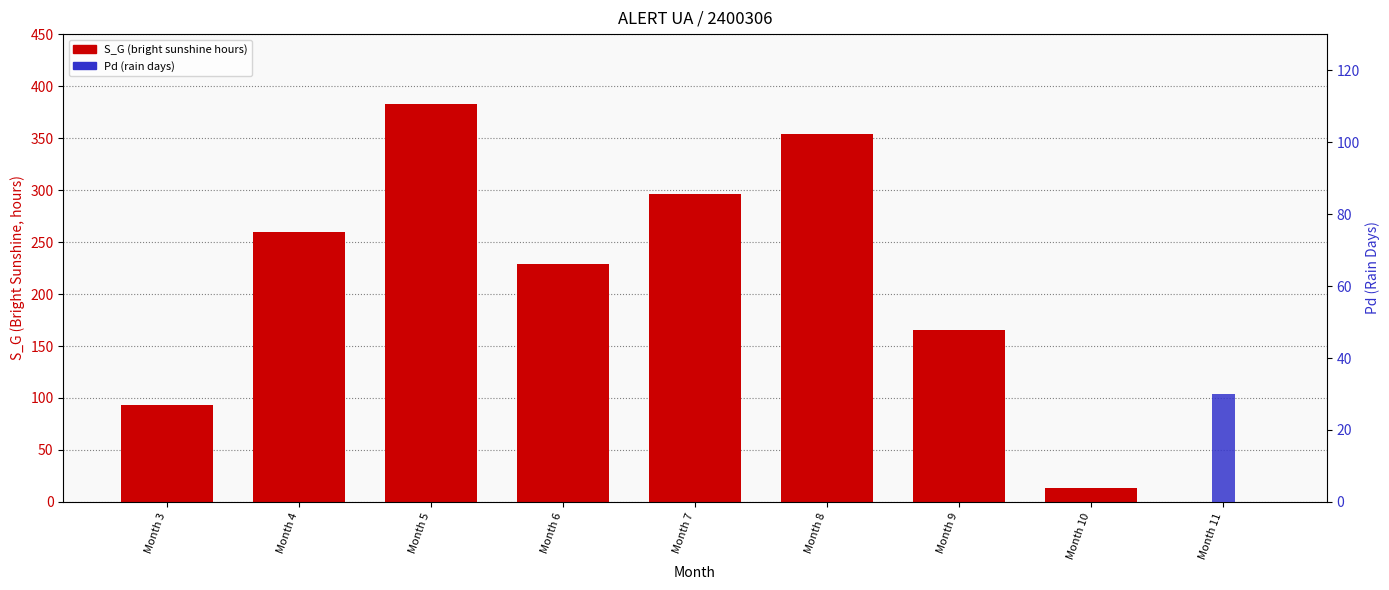

Reading left to right, list all the values displayed in this chart.

S_G (bright sunshine hours): Month 3=93.7	Month 4=259.4	Month 5=382.8	Month 6=228.5	Month 7=296.4	Month 8=353.7	Month 9=165.1	Month 10=13.3	Month 11=0.0
Pd (rain days): Month 3=0.0	Month 4=0.0	Month 5=0.0	Month 6=0.0	Month 7=0.0	Month 8=0.0	Month 9=0.0	Month 10=0.0	Month 11=30.0